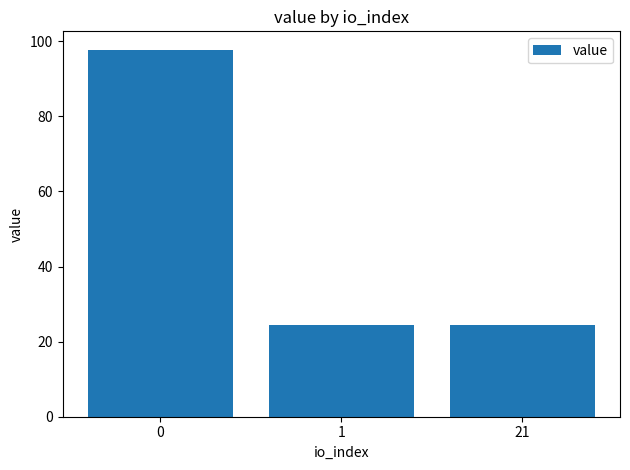

What is the value of the 2nd bar from the left?

24.4